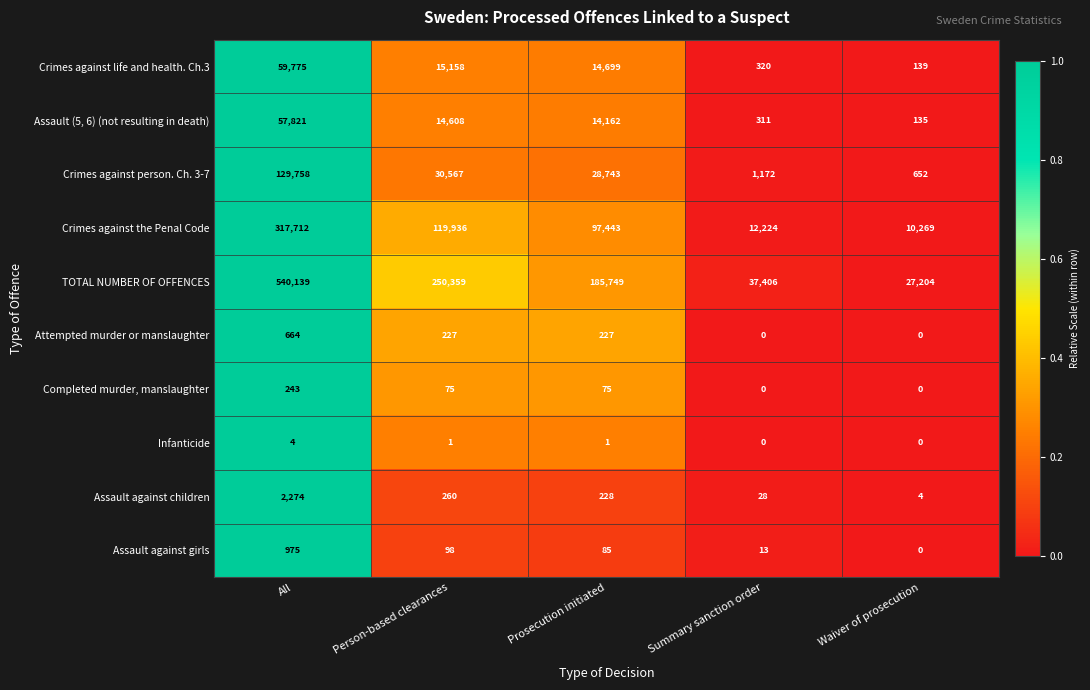

What is the greatest value displayed?

540139